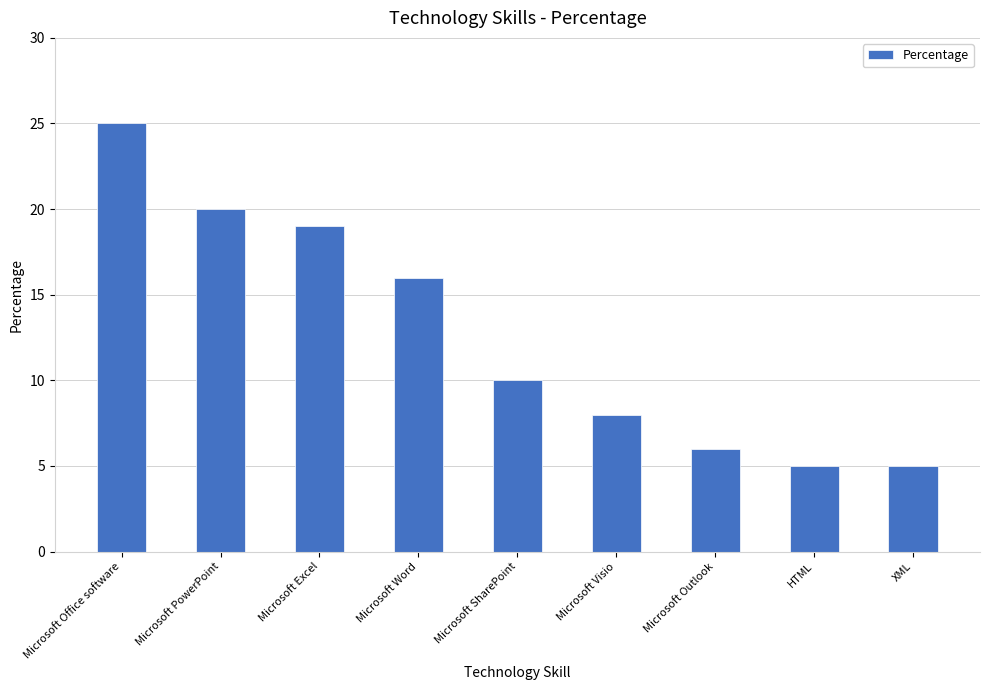

How many data points does each series have?

9